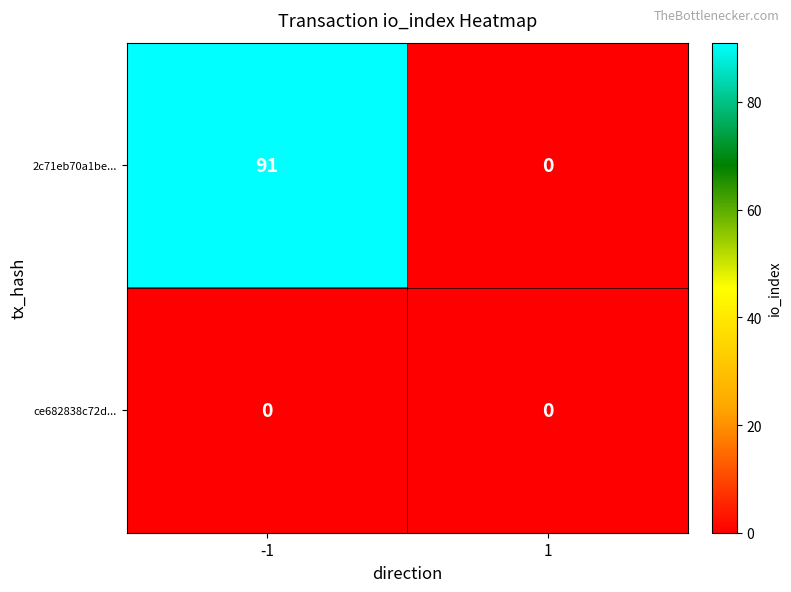

Reading left to right, list all the values displayed in this chart.

2c71eb70a1be...: -1=91	1=0
ce682838c72d...: -1=0	1=0